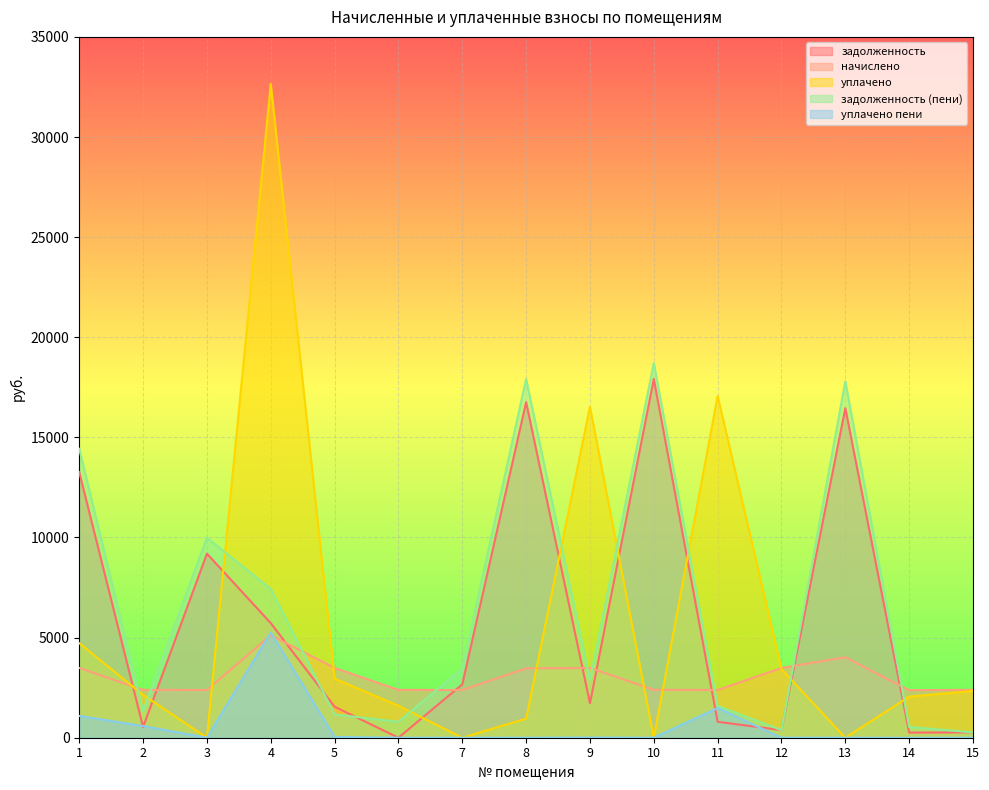

How many data points in задолженность are above 1719?

8